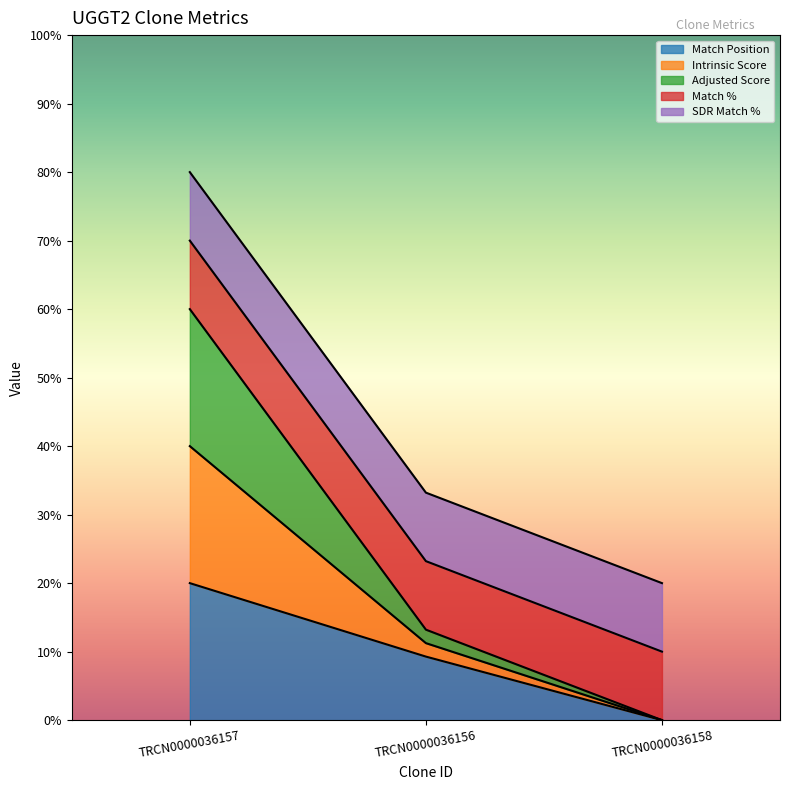

Does the chart have visible grid lines?

No